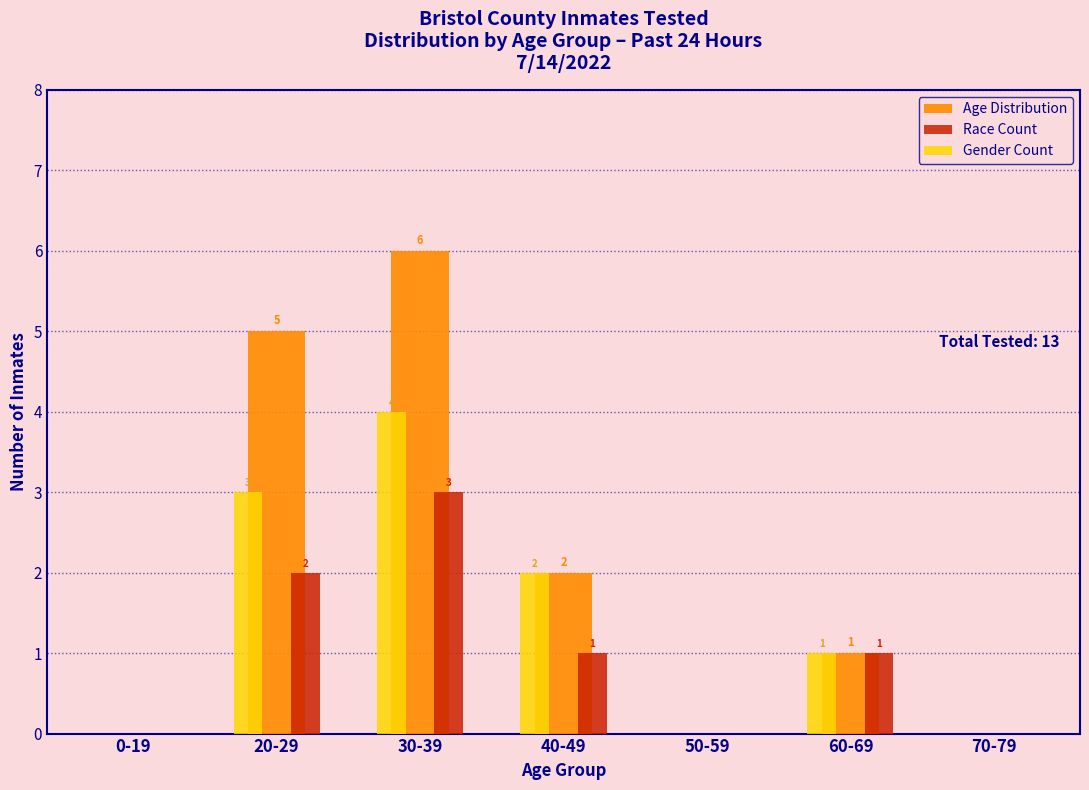

Reading left to right, what are all the values shown in this chart?

Age Distribution: 0-19=0	20-29=5	30-39=6	40-49=2	50-59=0	60-69=1	70-79=0
Race Count: 0-19=0	20-29=2	30-39=3	40-49=1	50-59=0	60-69=1	70-79=0
Gender Count: 0-19=0	20-29=3	30-39=4	40-49=2	50-59=0	60-69=1	70-79=0